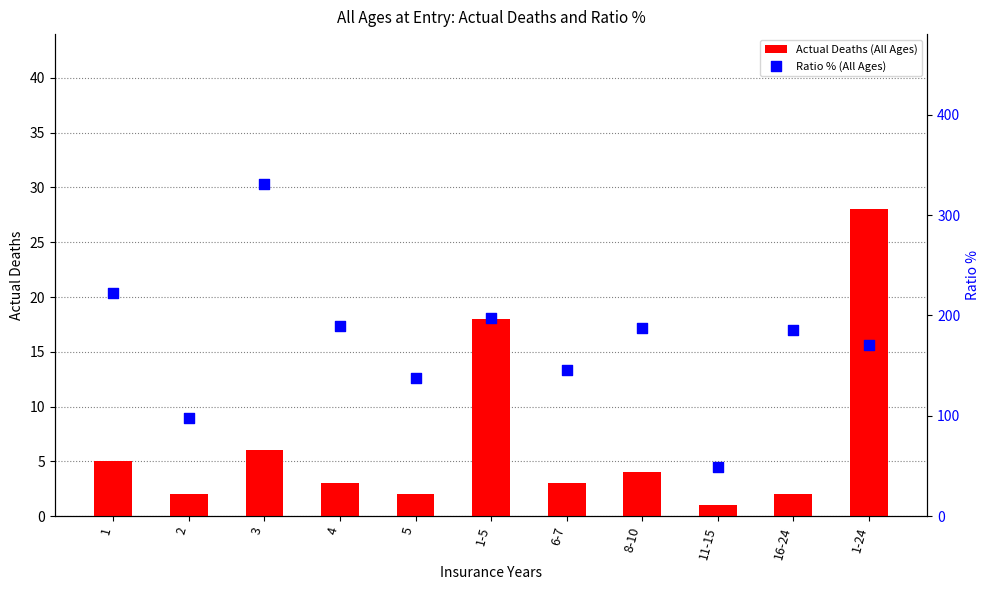

At how many categories does at least one series exceed 198?

2